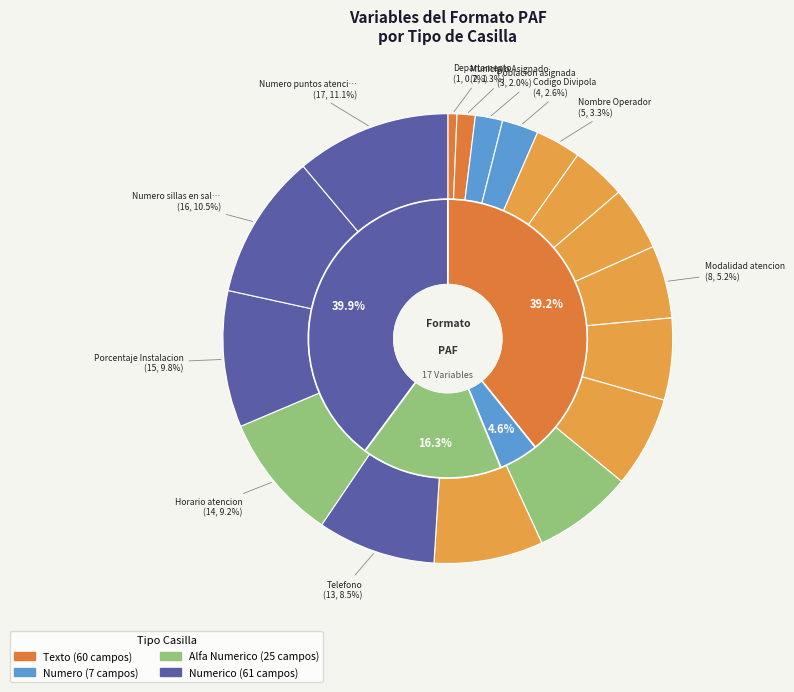

To the nearest percent, what is the combined percentage of Tipo (Propio, Contratado) and Nombre PAF?

8%